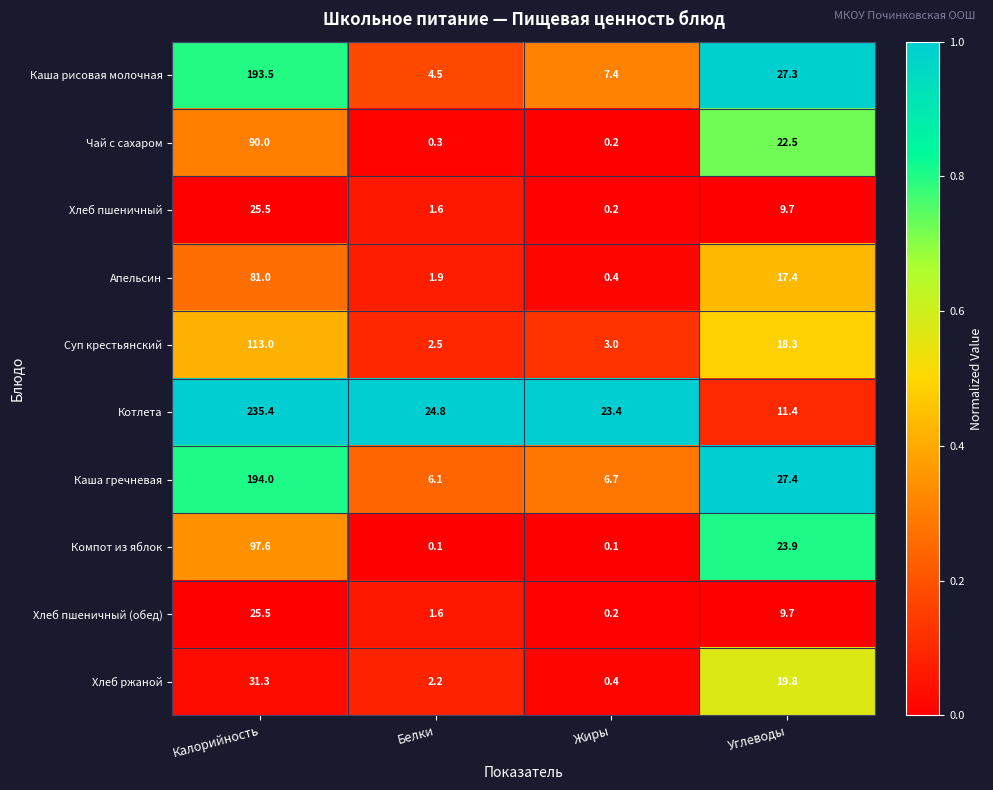

At which label does Котлета first exceed 24?

Калорийность